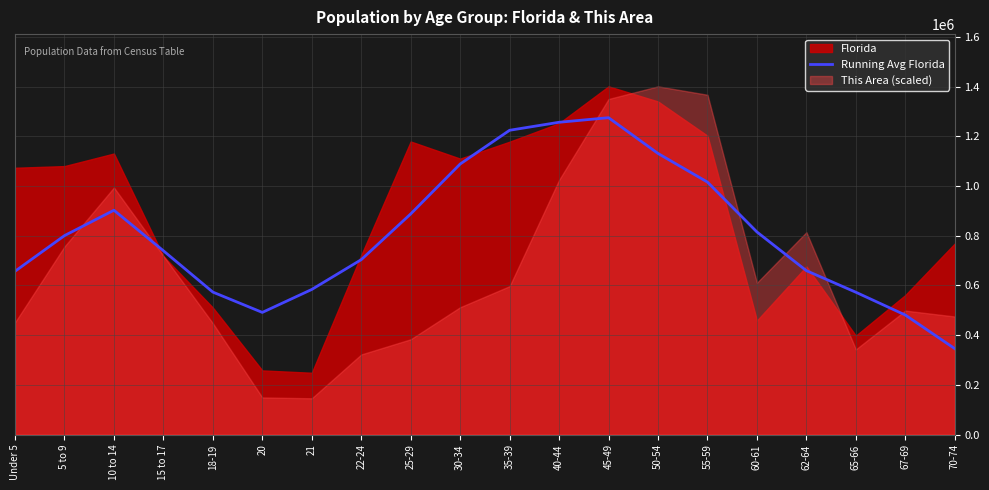

What is the highest value of the Running Avg Florida series?

1275033.0